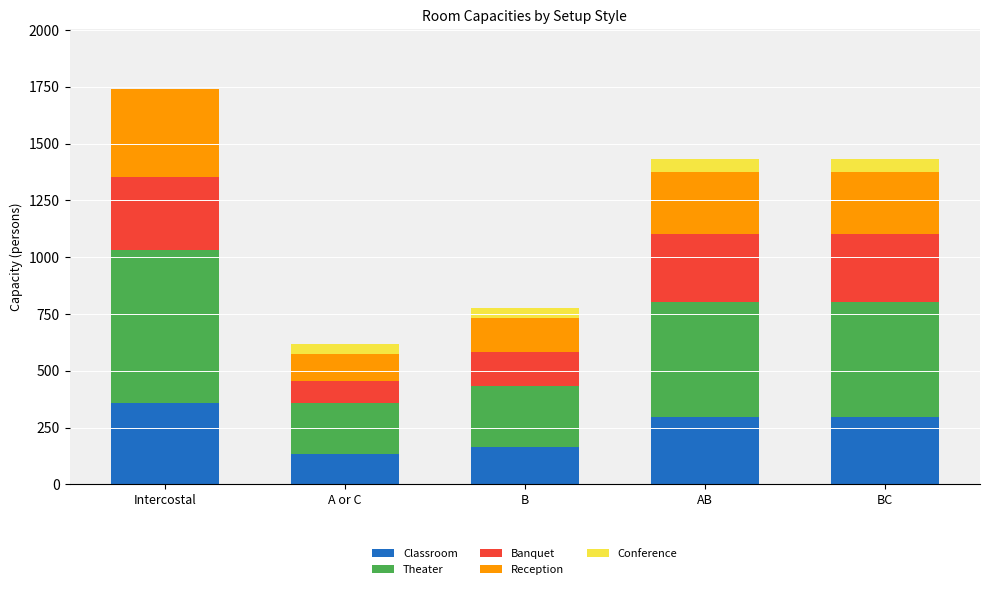

The Classroom series shows 132 at A or C. True or false?

True